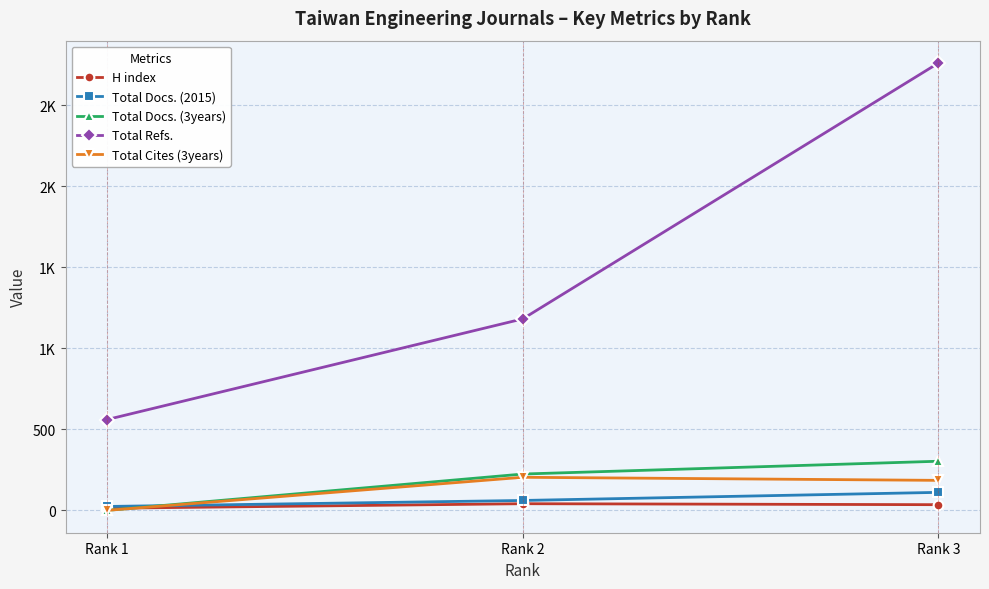

True or false: Total Cites (3years) has a value of 73 at Rank 2.

False